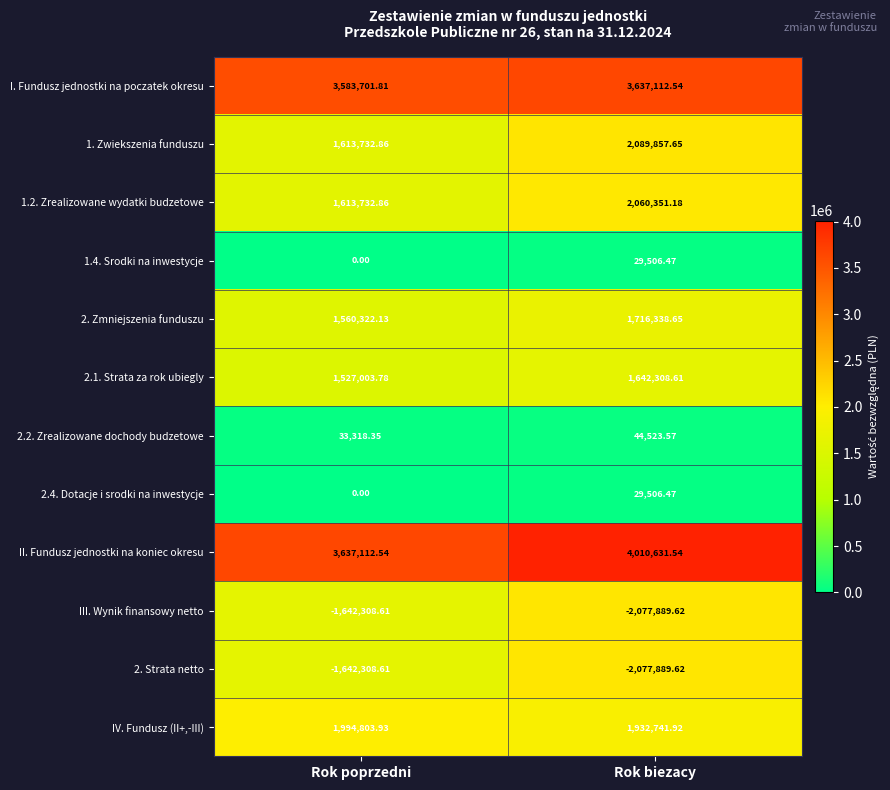

Which label corresponds to the largest value in the chart?

Rok biezacy